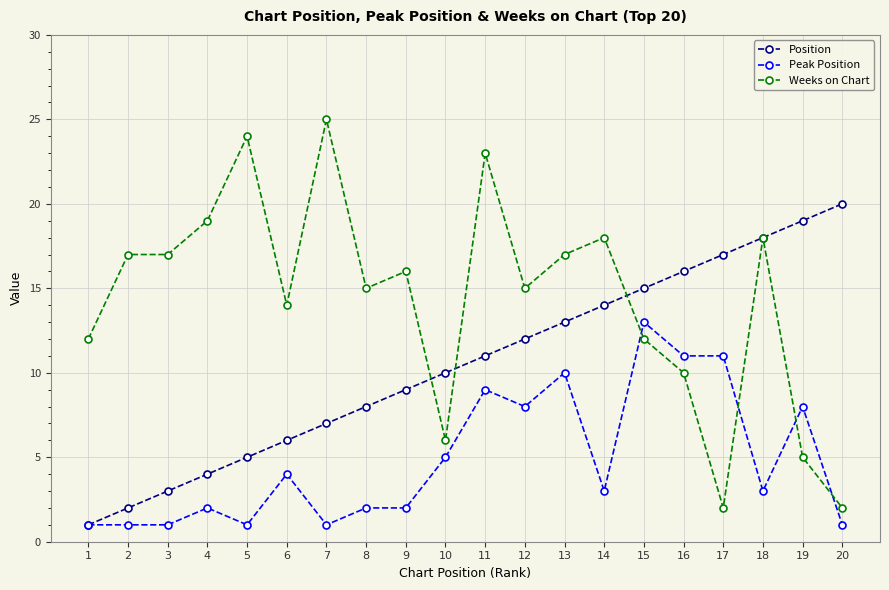

At which category is the sum across all series the highest?

11